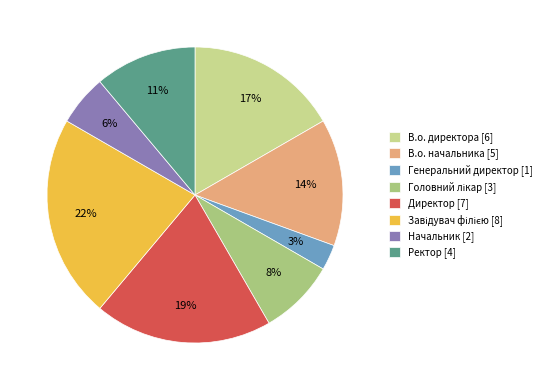

How many slices are in this pie chart?

8